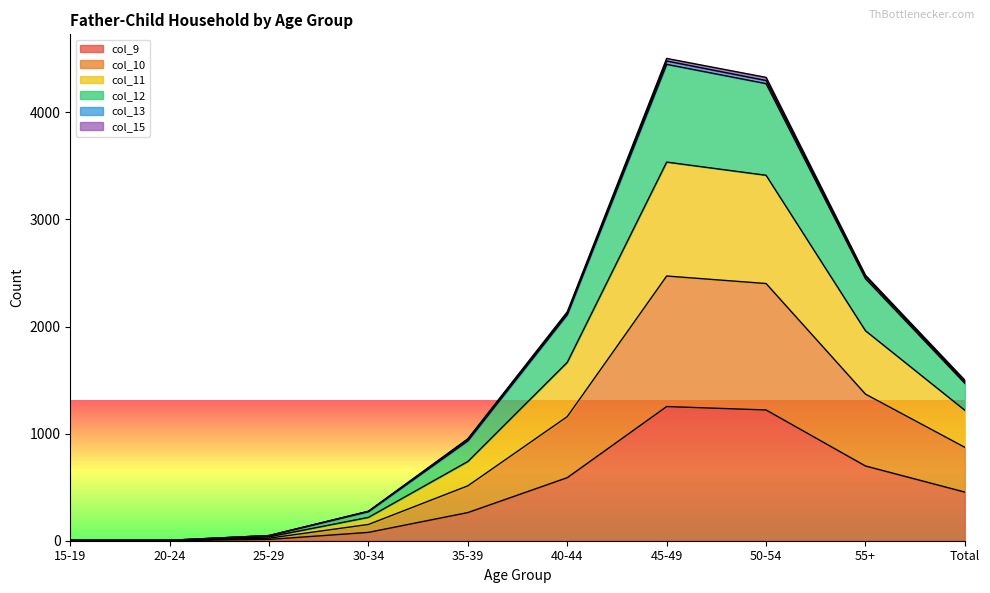

The value of col_9 at Total is 454. True or false?

True